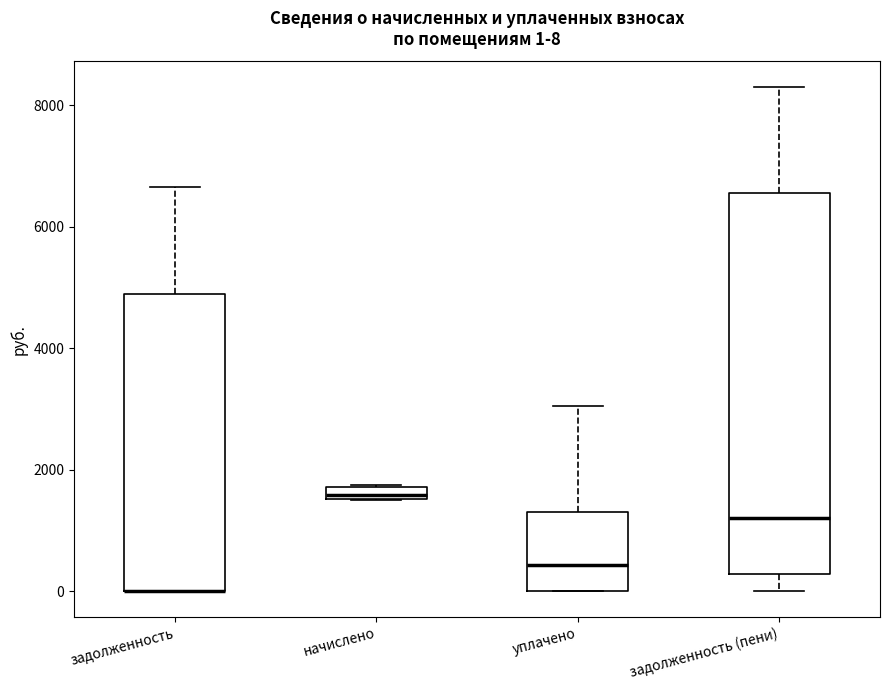

Comparing the boxes themselves (not the whiskers), which one is the tallest?

задолженность (пени)